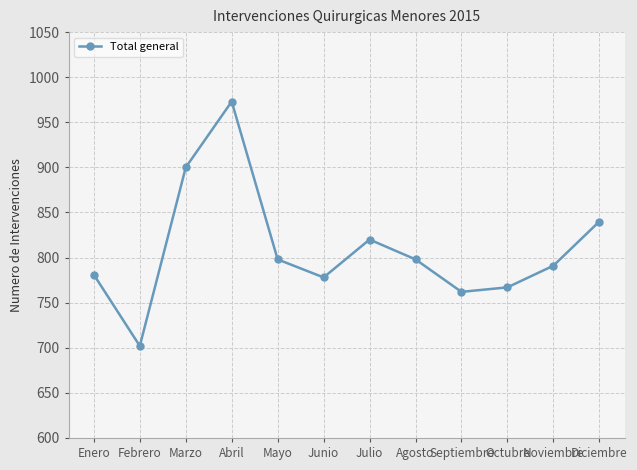

Reading right to left, transcribe all the data shown in this chart.

Diciembre=840	Noviembre=791	Octubre=767	Septiembre=762	Agosto=798	Julio=820	Junio=778	Mayo=798	Abril=973	Marzo=900	Febrero=702	Enero=781